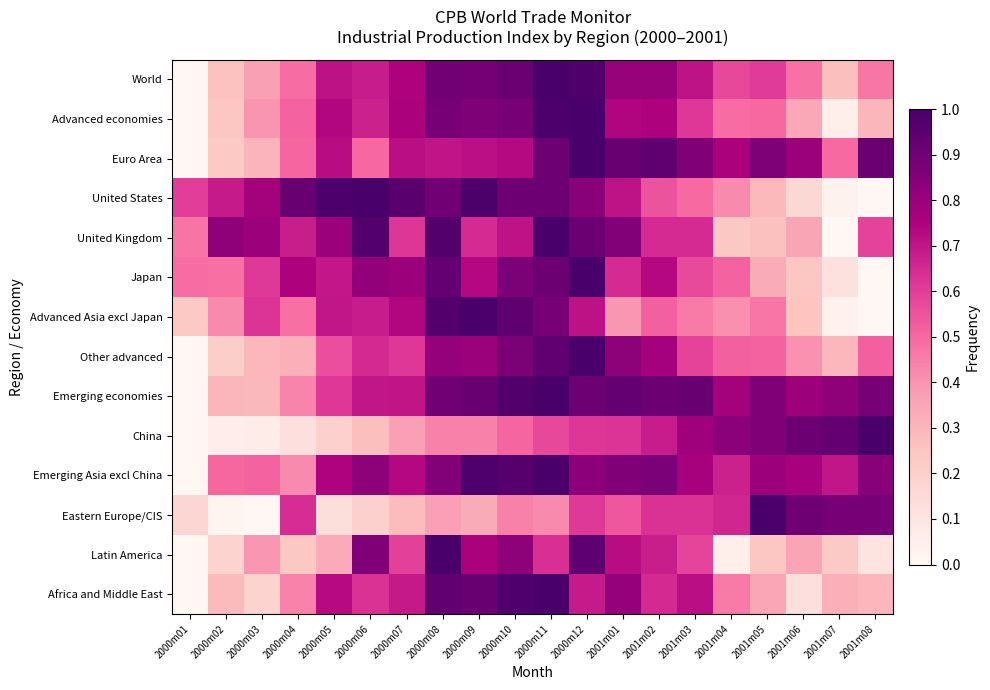

At how many categories does at least one series exceed 0?

20